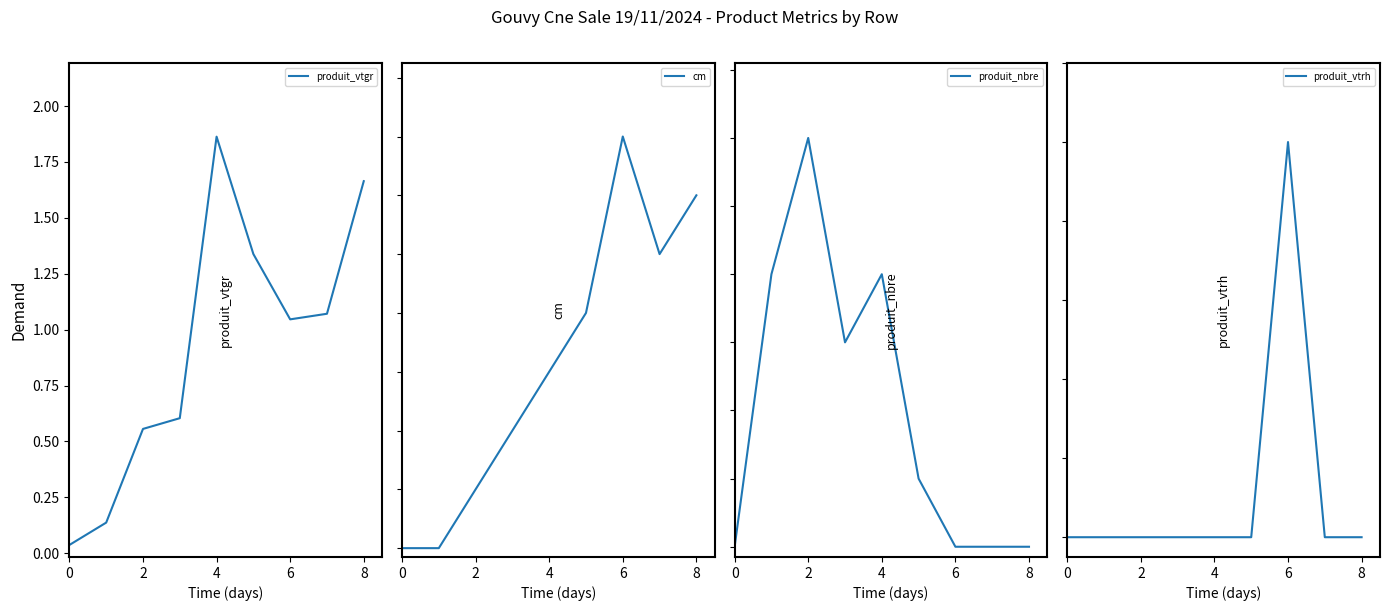

At which label does produit_vtgr first exceed 1?

4